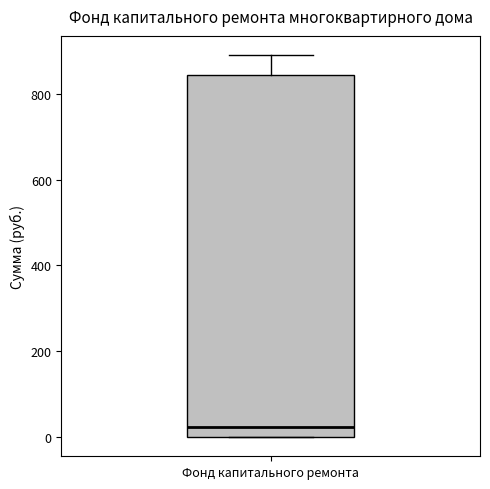

Transcribe this box plot: give where the median line is, the range the box spans, and where the two whiskers end, as read against the y-axis. The values are not printed on the chart, so give them approximately, as read against the axis.

median 20, box 0 to 840, whiskers 0 to 900